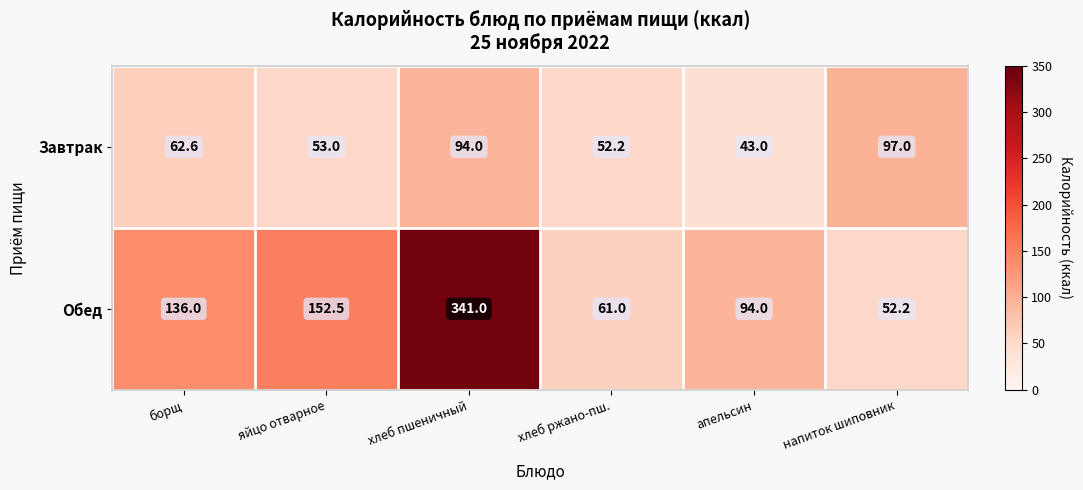

The value of Обед at яйцо отварное is 218.8. True or false?

False